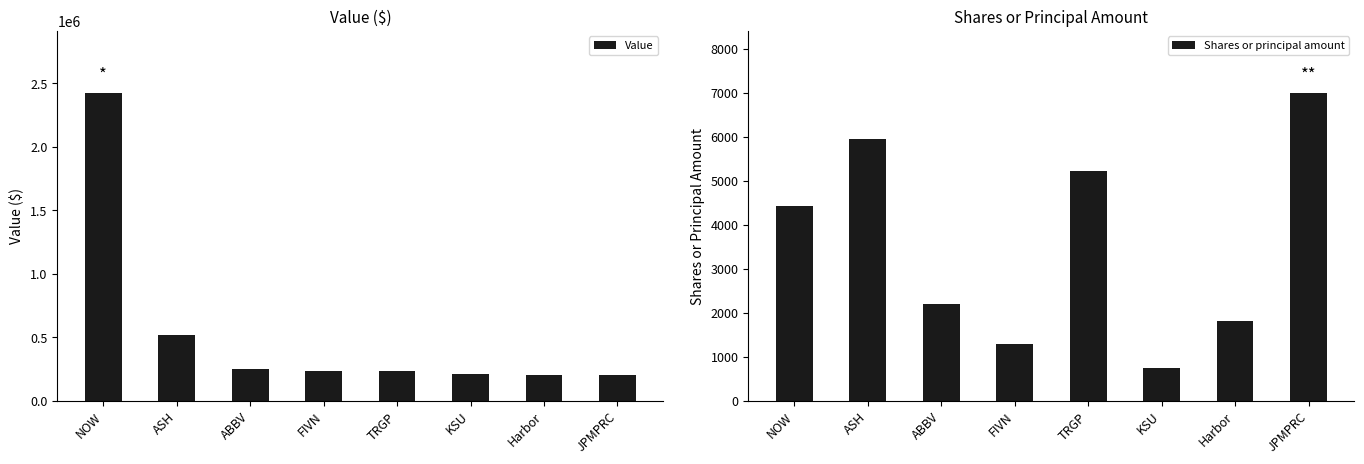

What are all the series names shown in the legend?

Value, Shares or principal amount